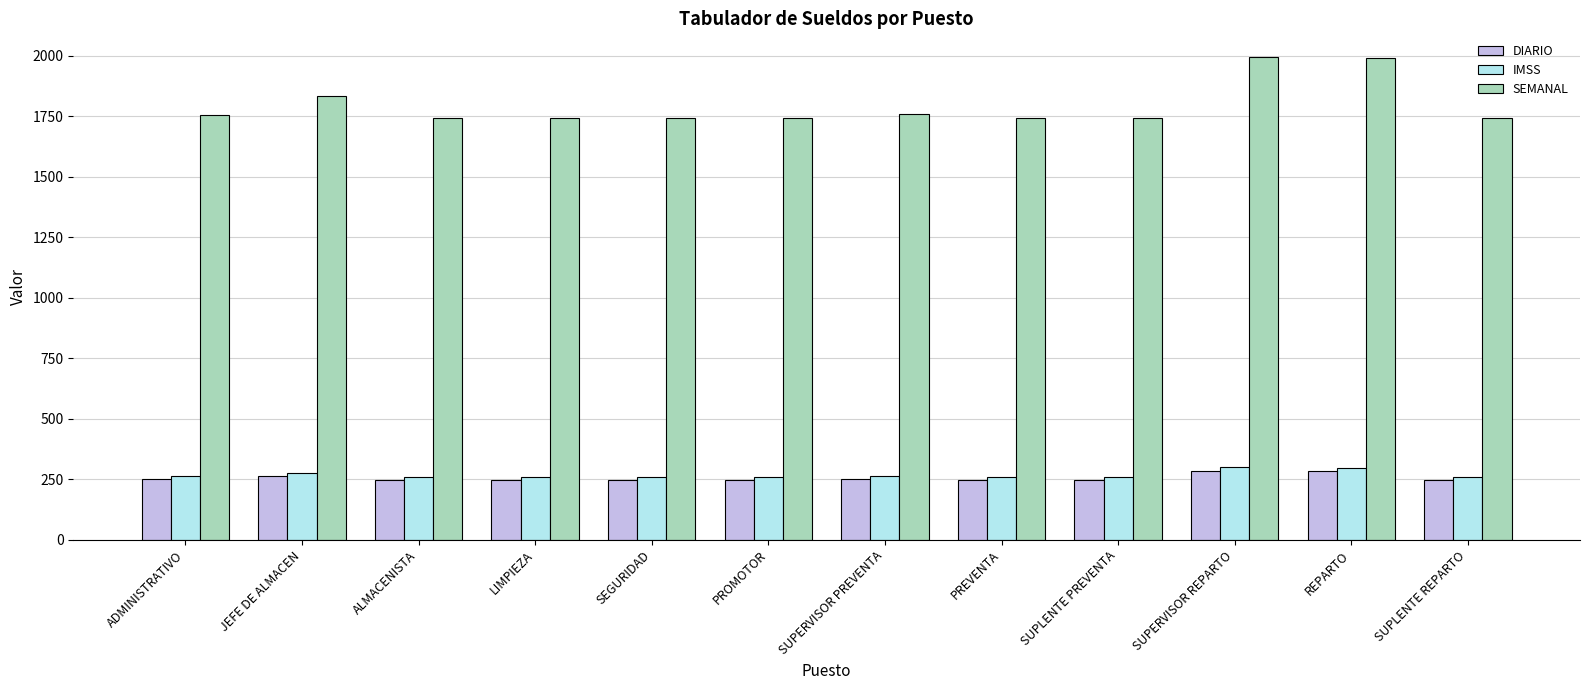

At how many categories does at least one series exceed 367?

12